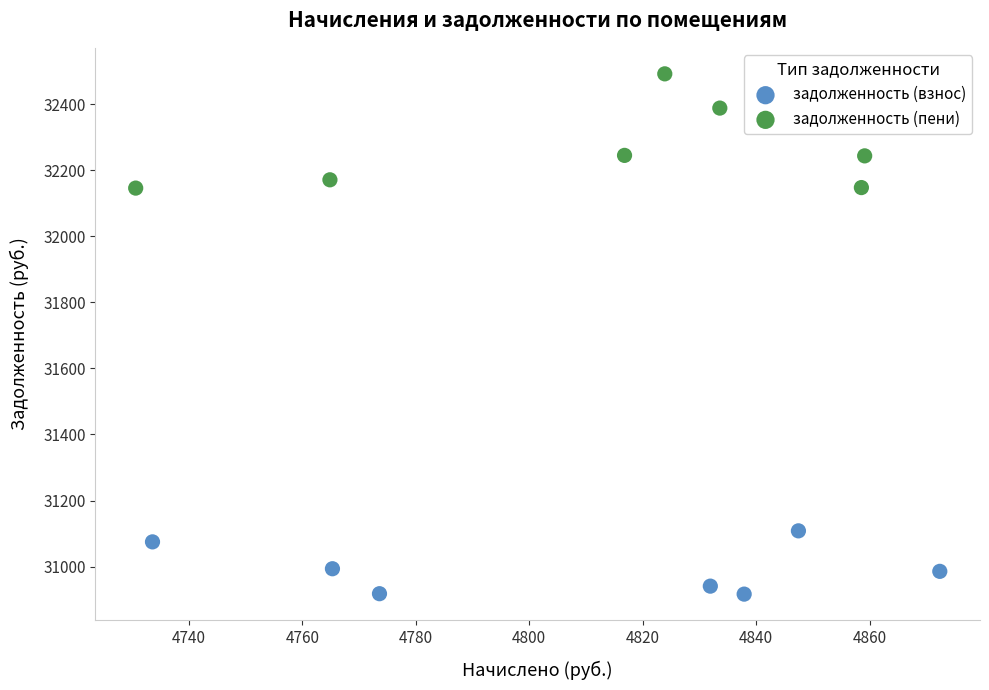

Which series contains the lowest Y value?

задолженность (взнос)